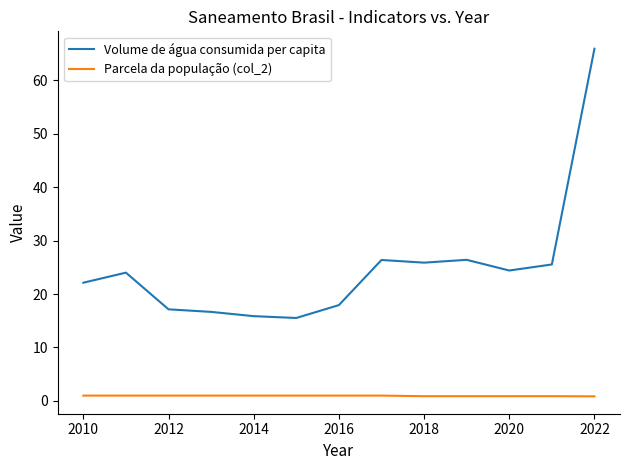

Which series has the largest total across all categories?

Volume de água consumida per capita